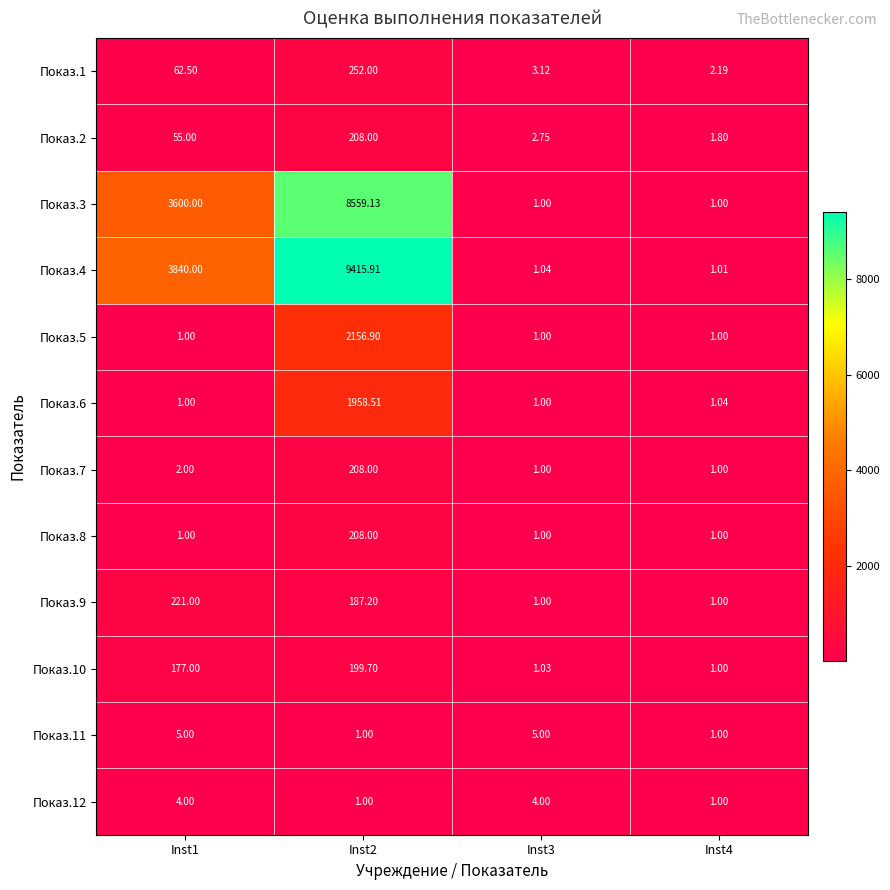

Is the value of Показ.9 at Inst3 greater than the value of Показ.2 at Inst2?

No